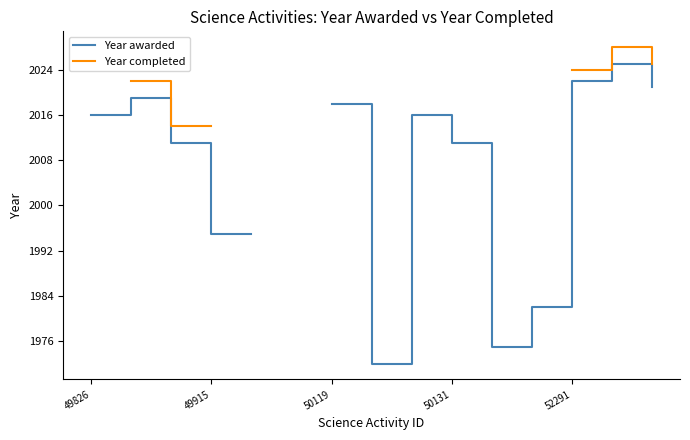

What is the minimum value shown in the chart?

1972.0